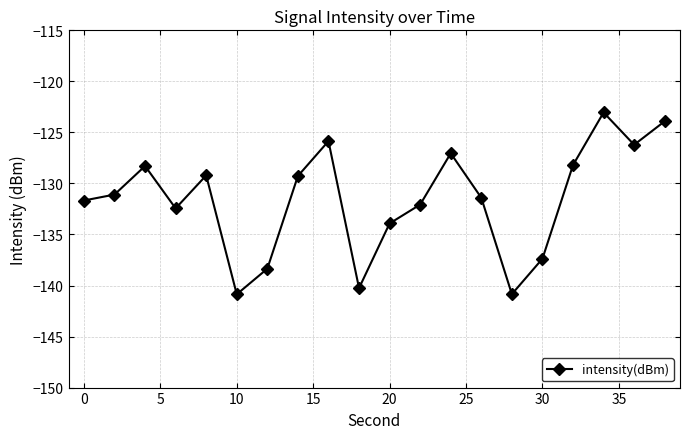

What is the greatest value displayed?

-123.0